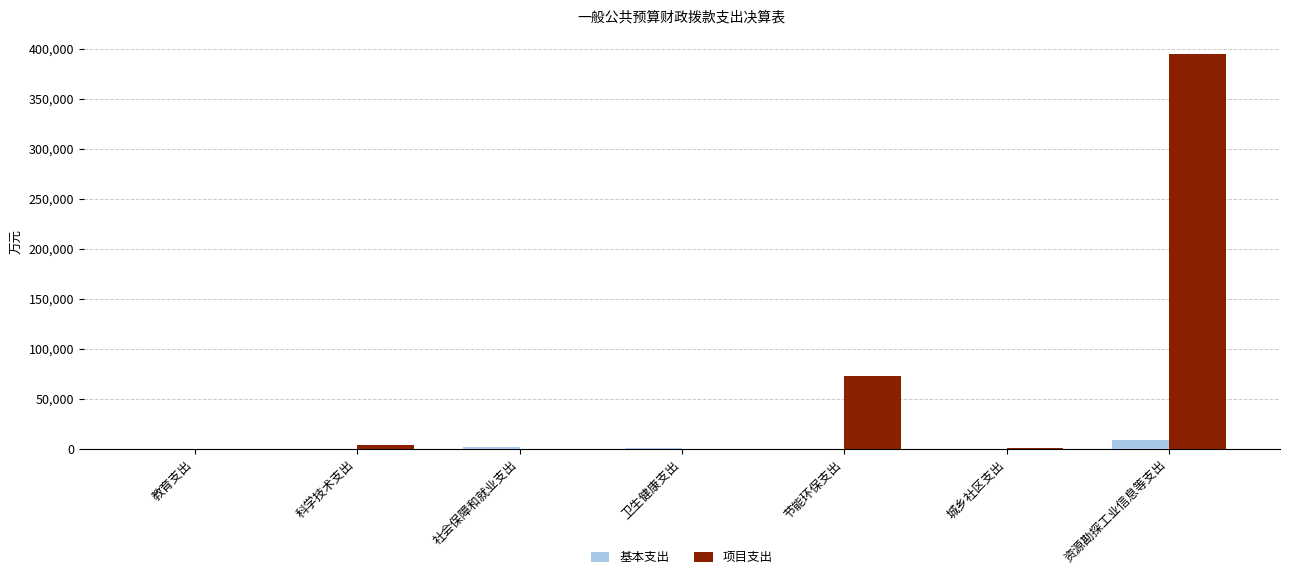

Which series changed the most between 城乡社区支出 and 资源勘探工业信息等支出?

项目支出